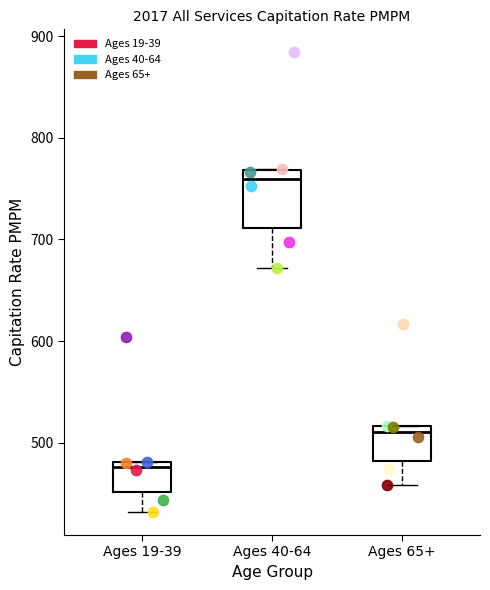

Reading left to right, transcribe this box plot: for each box, give where its median line is, the range the box spans, and where its two whiskers end, as read against the y-axis. The values are not printed on the chart, so give them approximately, as read against the axis.

Ages 19-39: median 480 (just below the box's upper edge), box 450 to 480, whiskers 430 to 480
Ages 40-64: median 760, box 710 to 770, whiskers 670 to 770
Ages 65+: median 510, box 480 to 520, whiskers 460 to 520